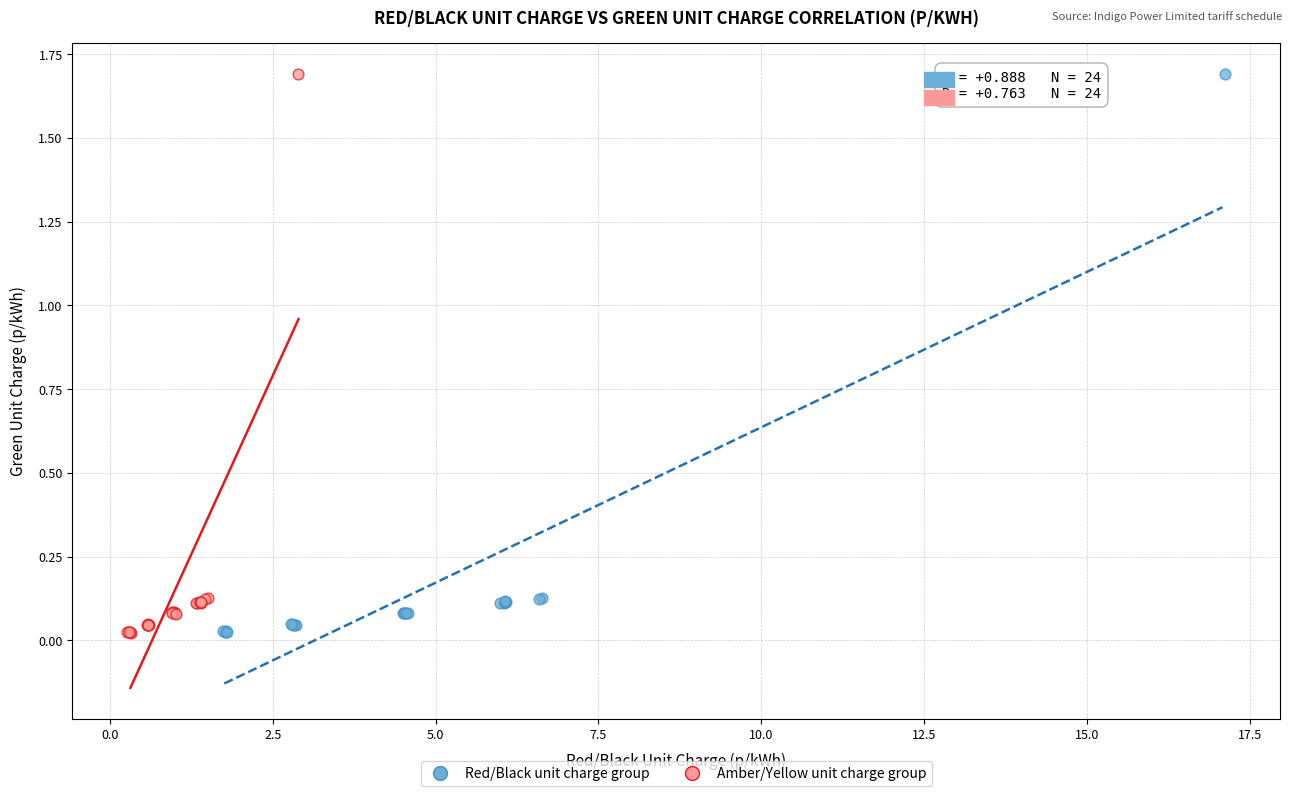

Which series has the widest spread of Y values?

Amber/Yellow unit charge group